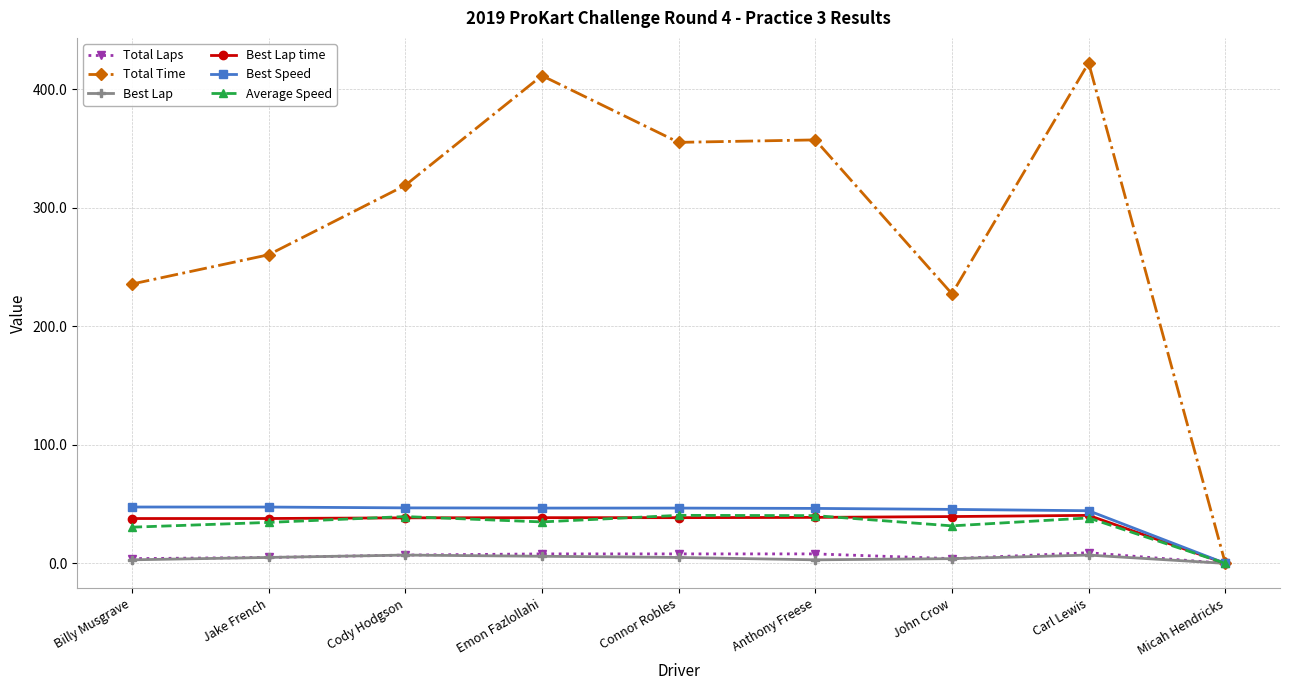

What is the value of the Best Lap time point at the 3rd from the left?

38.4